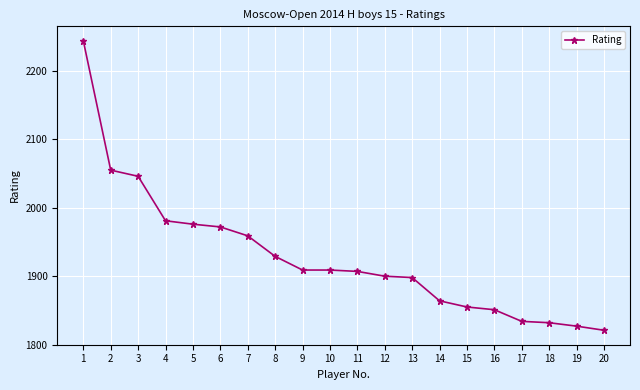

How many values are below 1909?

10